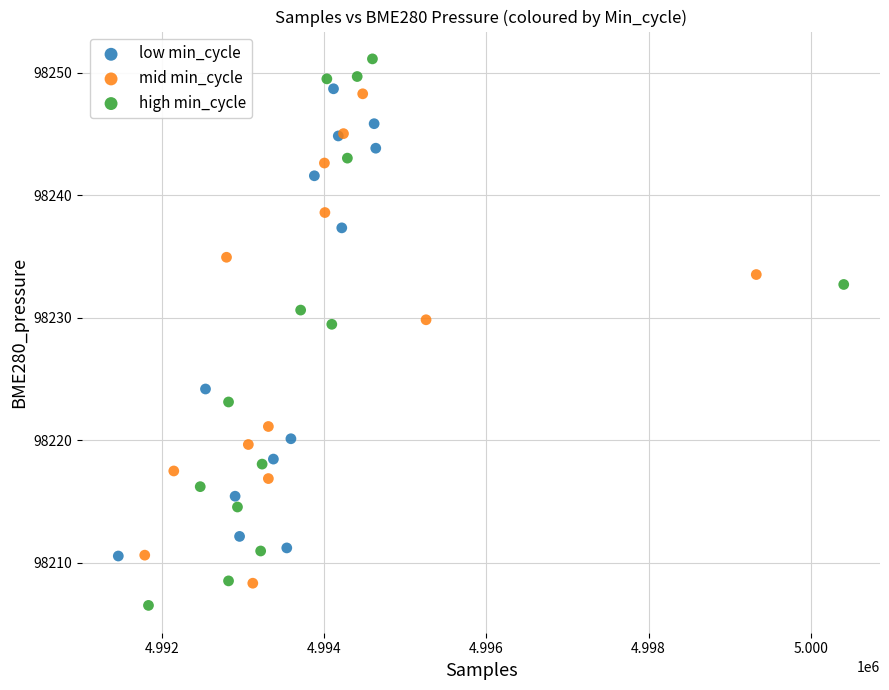

Which series reaches the maximum Y coordinate?

high min_cycle